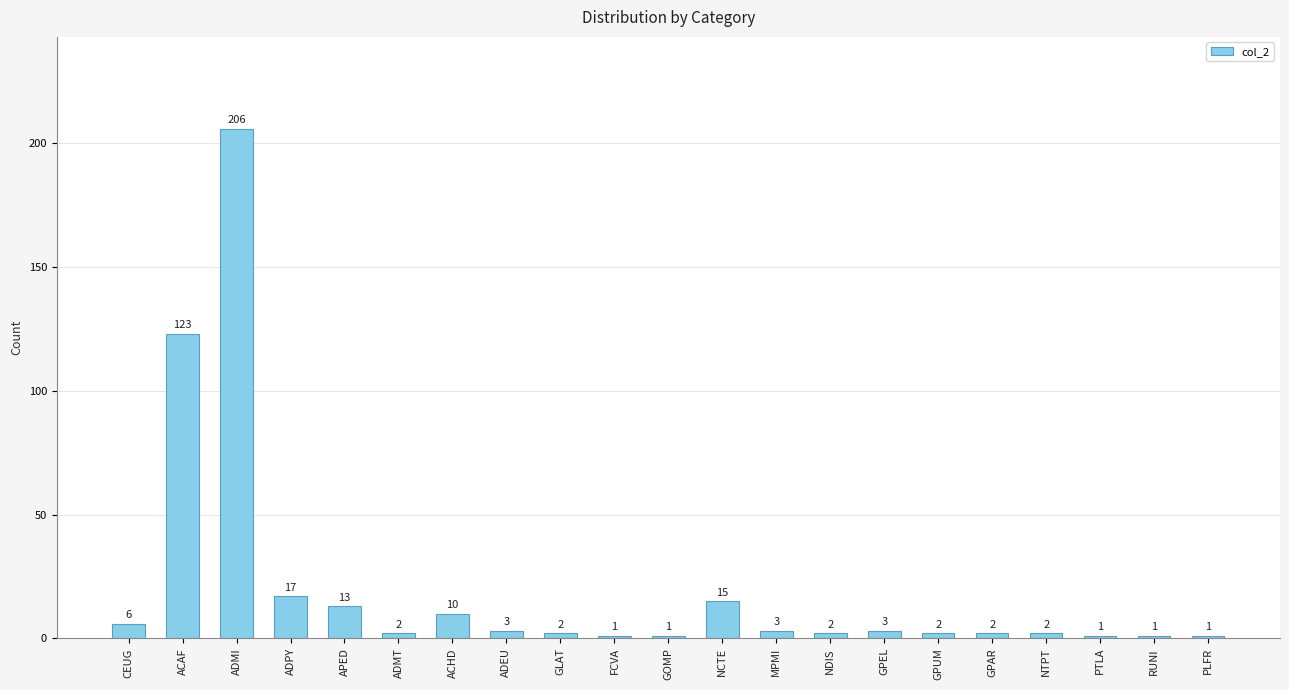

What is the sum of the values at GPUM and PTLA?

3